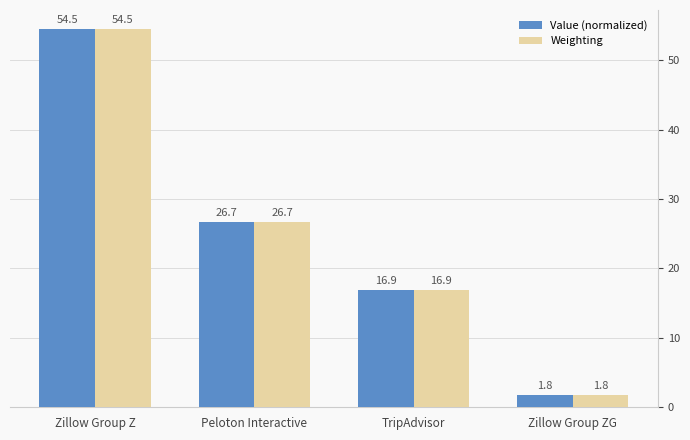

True or false: Weighting has a value of 16.9 at TripAdvisor.

True